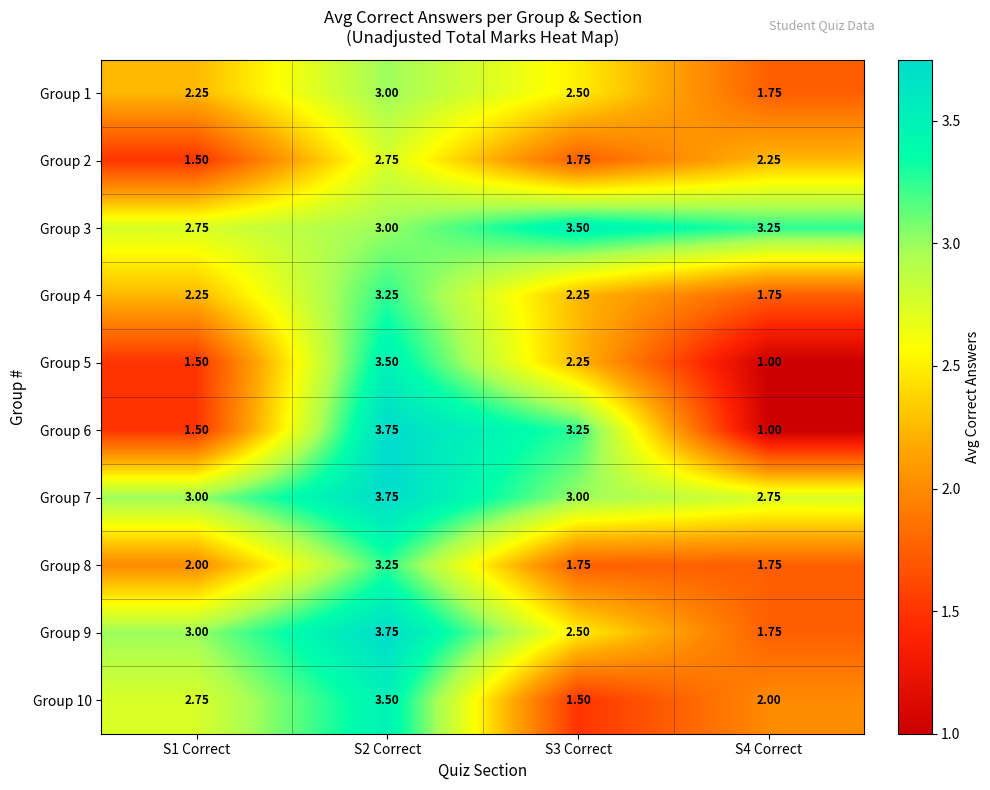

Is the value of Group 5 at S4 Correct greater than the value of Group 9 at S2 Correct?

No